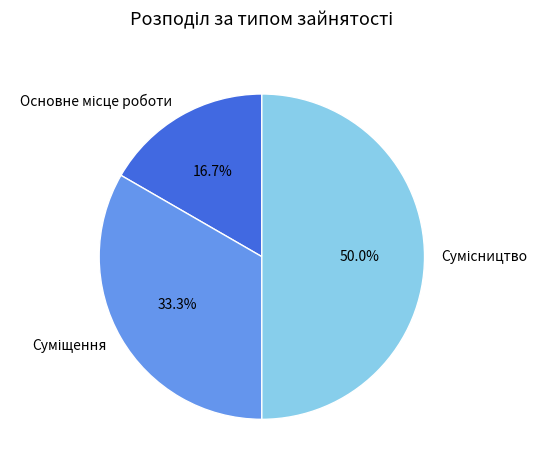

How many segments does this pie chart have?

3